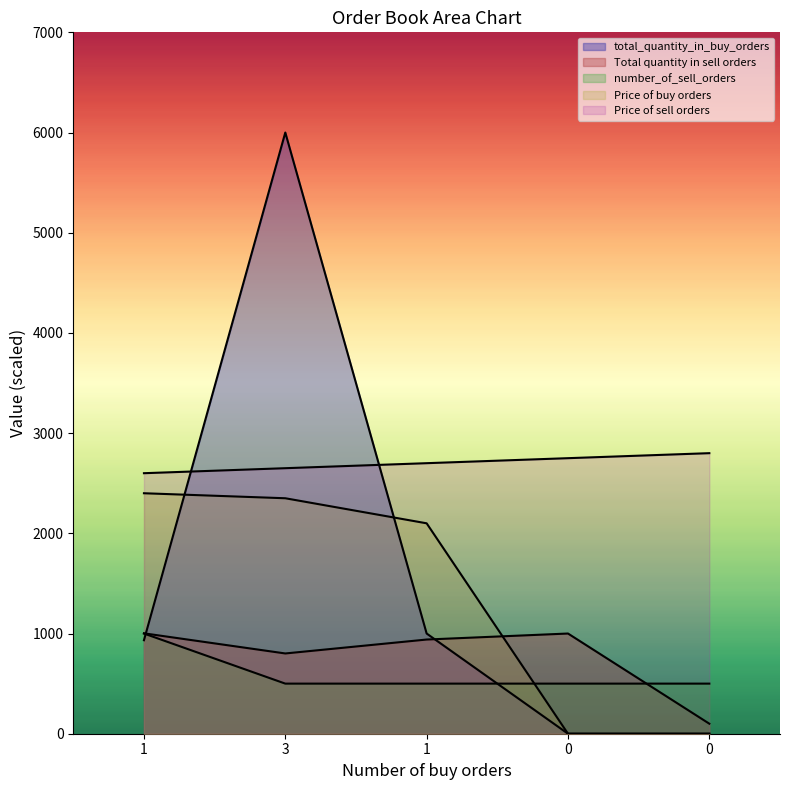

The Price of buy orders series shows 3641.3 at 1. True or false?

False